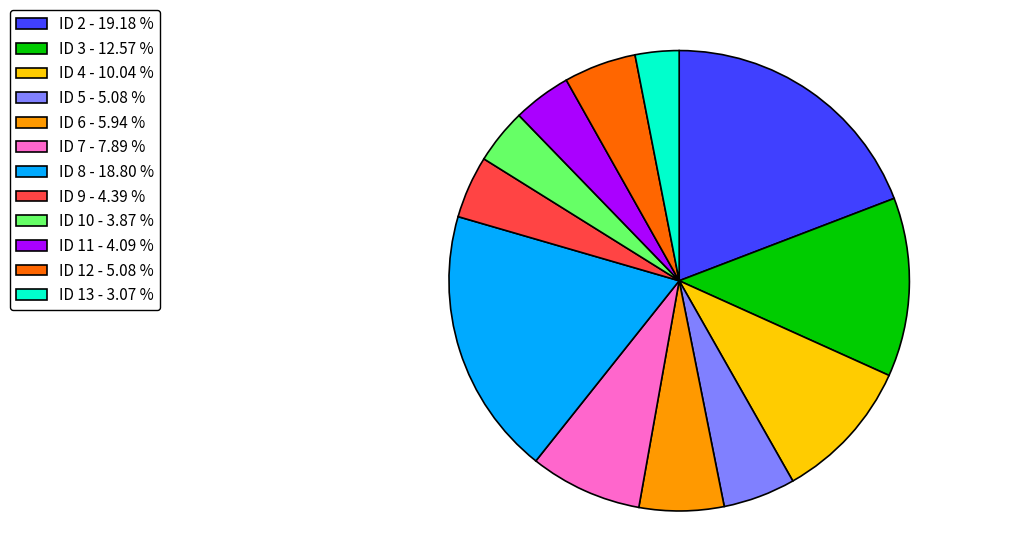

Is there any slice that represents more than half of the pie?

No